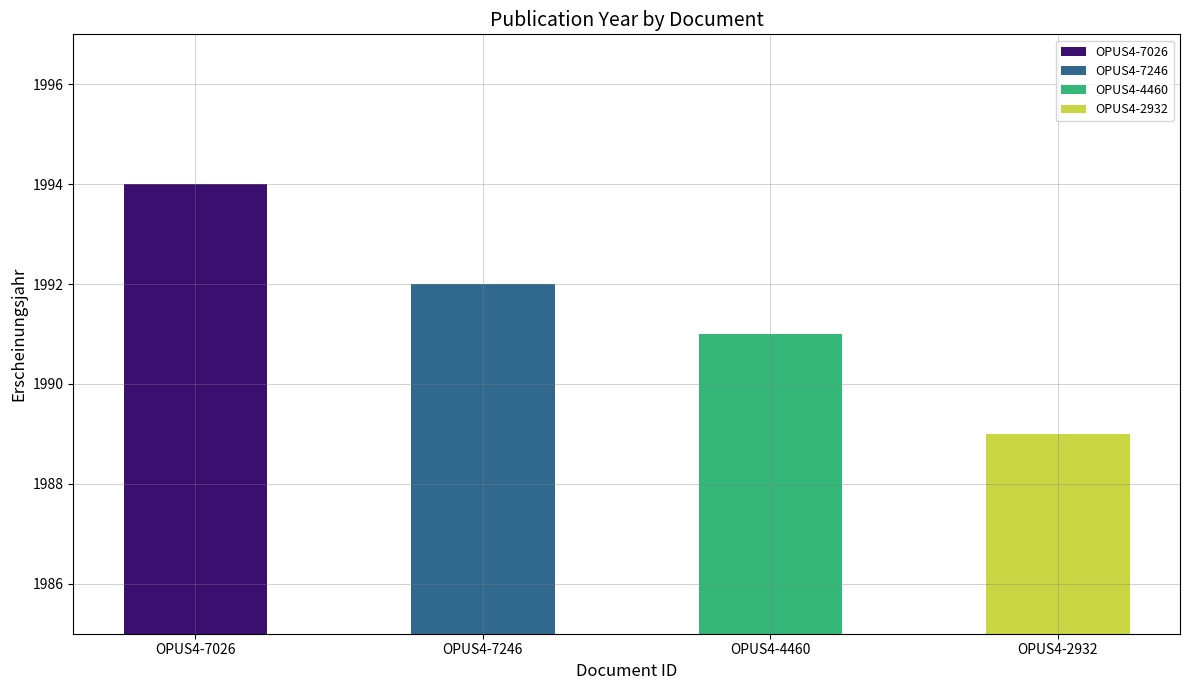

Count the values in the range 1991 to 1994.

3